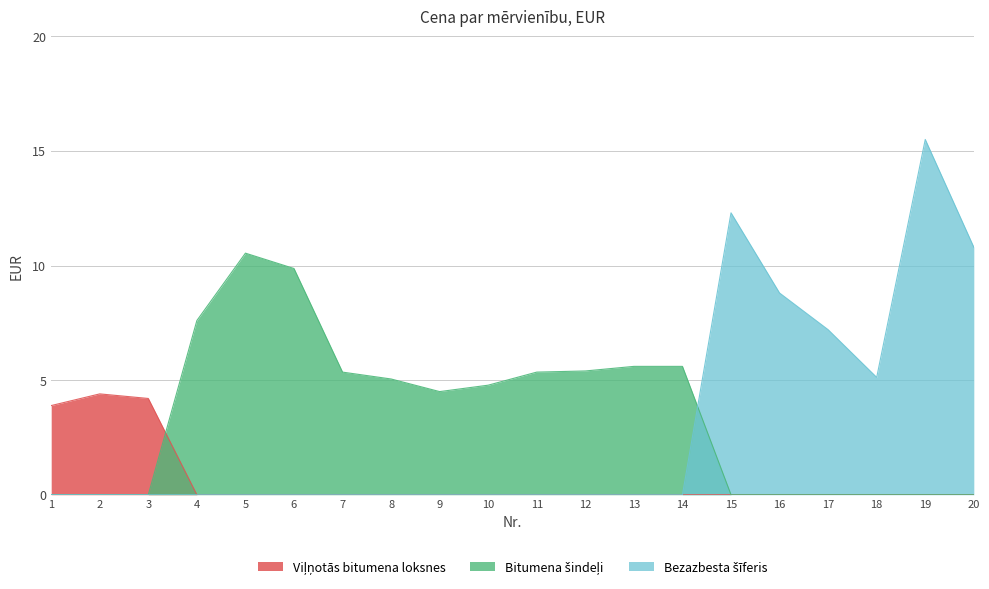

Which has a higher value, 19 or 17?

19